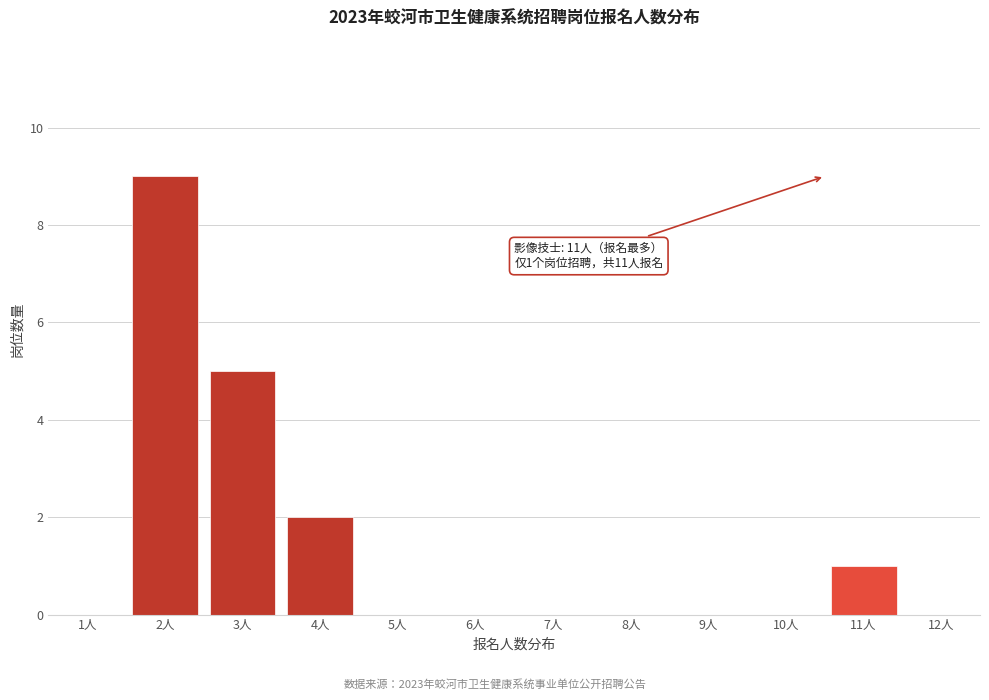

Reading left to right, what are all the values shown in this chart?

1人=0	2人=9	3人=5	4人=2	5人=0	6人=0	7人=0	8人=0	9人=0	10人=0	11人=1	12人=0